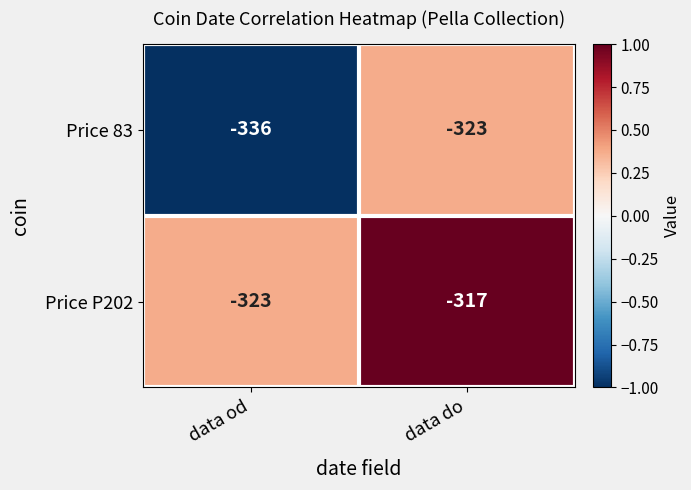

The value of Price 83 at data do is -323. True or false?

True